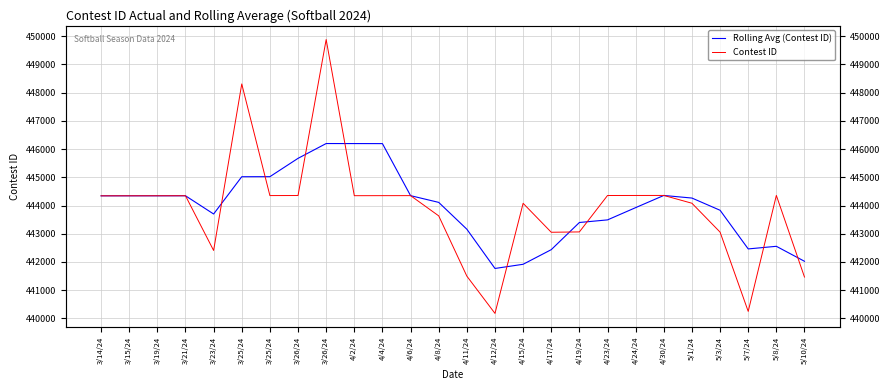

True or false: Rolling Avg (Contest ID) and Contest ID cross at least once.

True